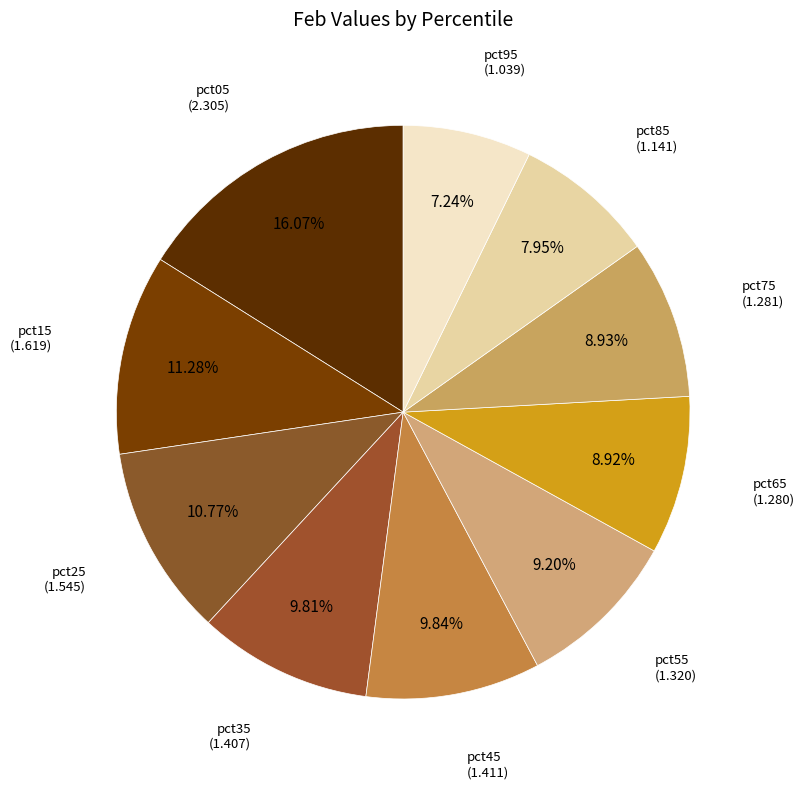

What is the smallest slice in the pie chart?

pct95